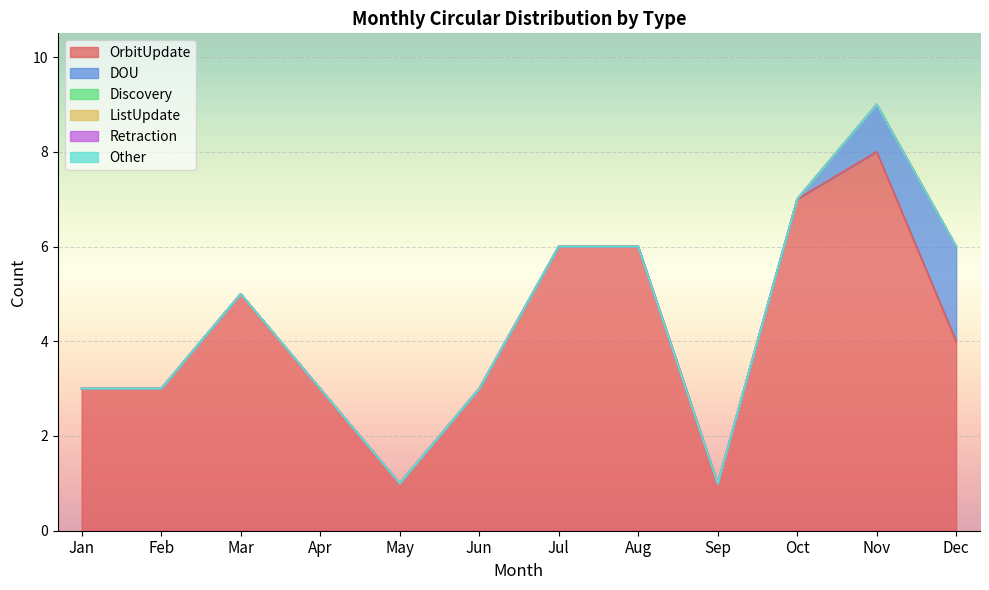

List the labels in order of OrbitUpdate value, largest first.

Nov, Oct, Jul, Aug, Mar, Dec, Jan, Feb, Apr, Jun, May, Sep